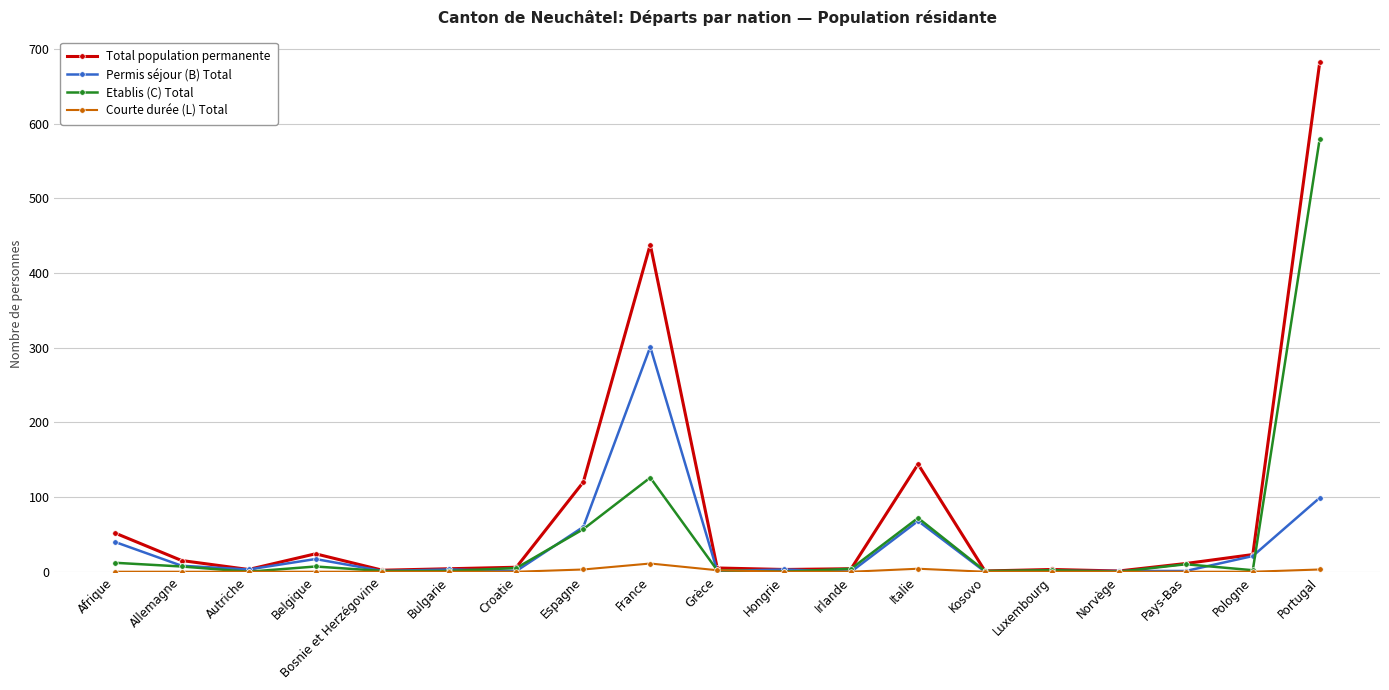

At which label does Permis séjour (B) Total reach its peak?

France